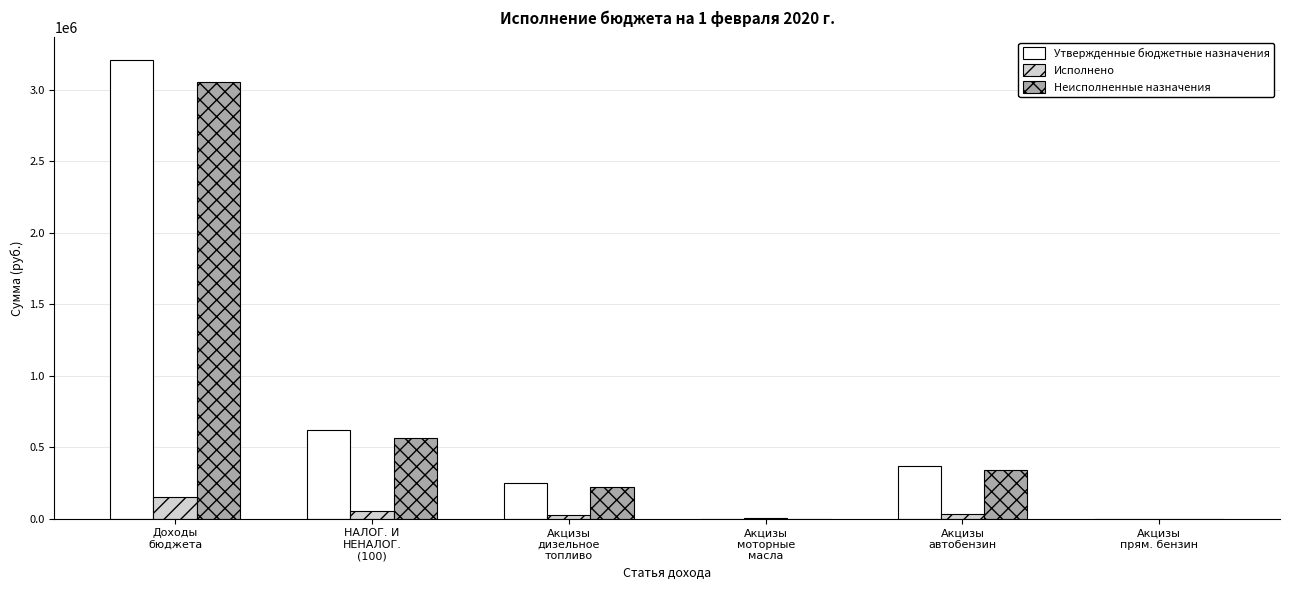

What is the maximum value shown in the chart?

3205673.0